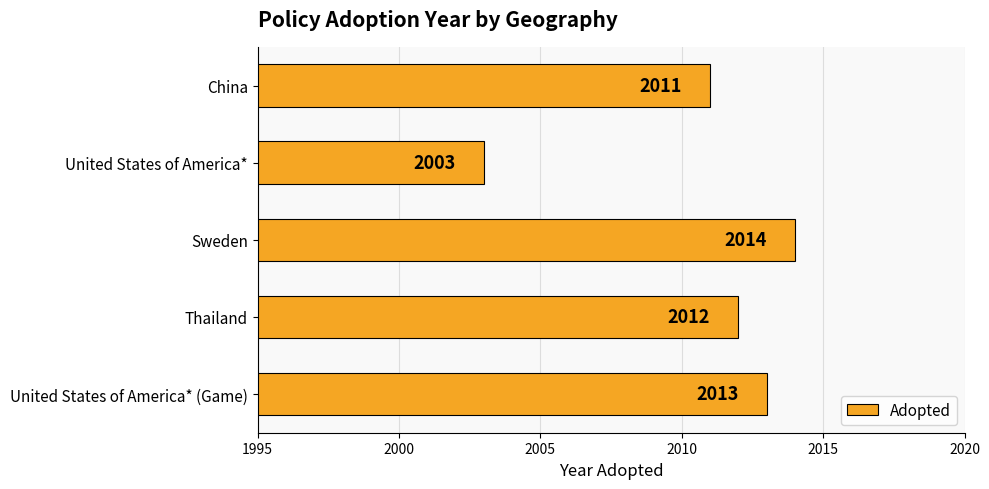

Count the number of data series in this chart.

1